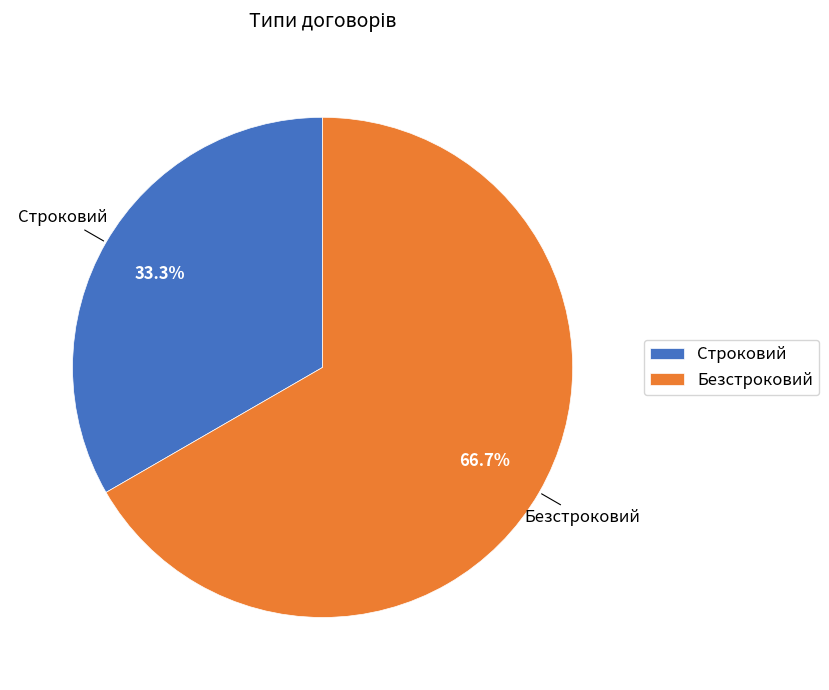

Which category accounts for the majority?

Безстроковий